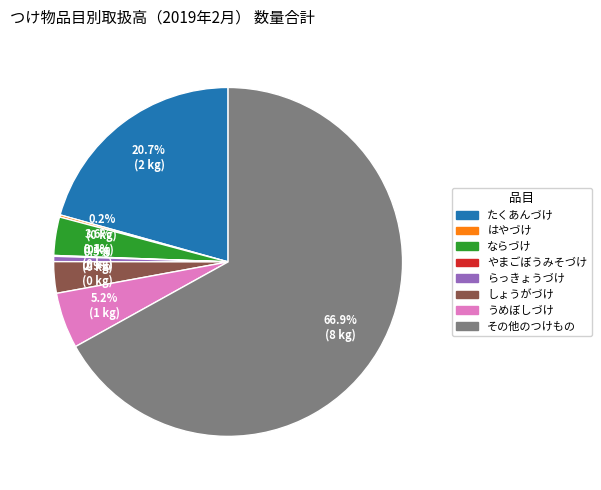

The らっきょうづけ slice represents 10% of the pie. True or false?

False